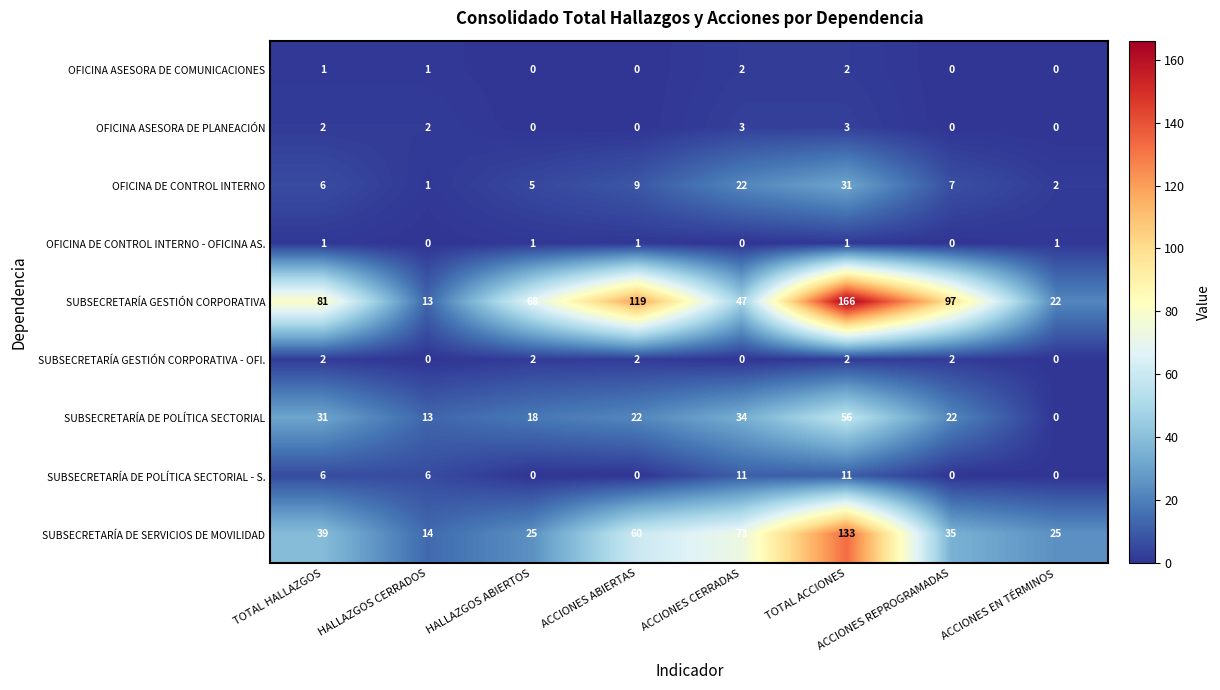

The value of SUBSECRETARÍA DE POLÍTICA SECTORIAL at ACCIONES CERRADAS is 47. True or false?

False